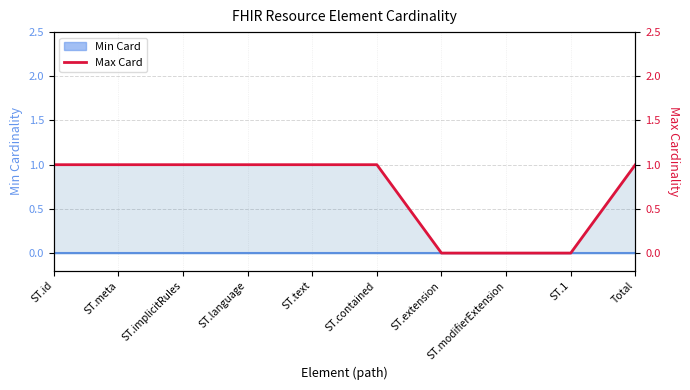

Count the values in the range 0 to 1.

10